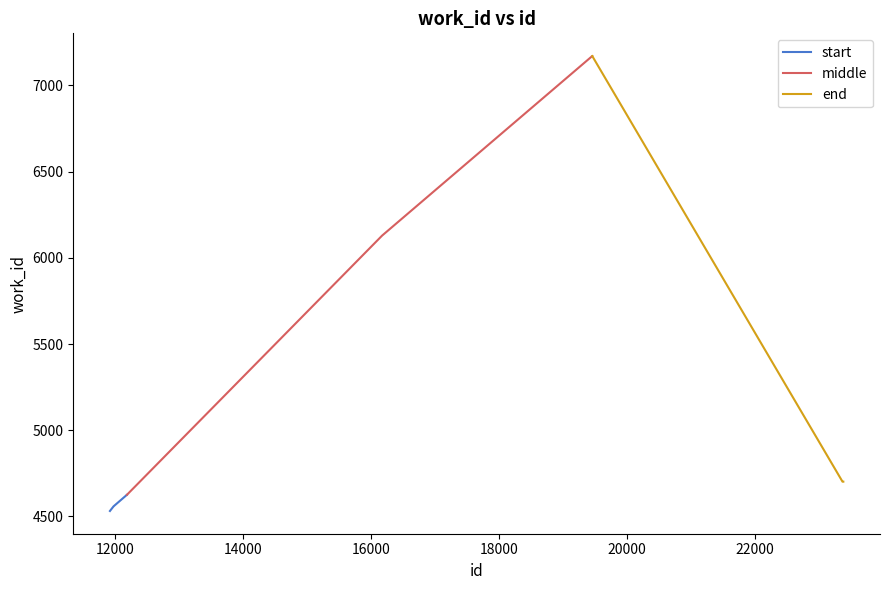

Which series has the largest total across all categories?

middle